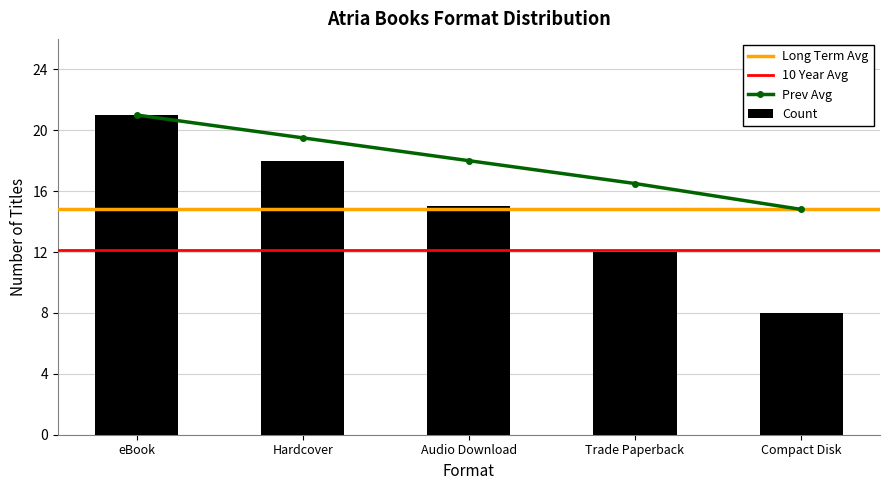

List the labels in order of value, largest first.

eBook, Hardcover, Audio Download, Trade Paperback, Compact Disk